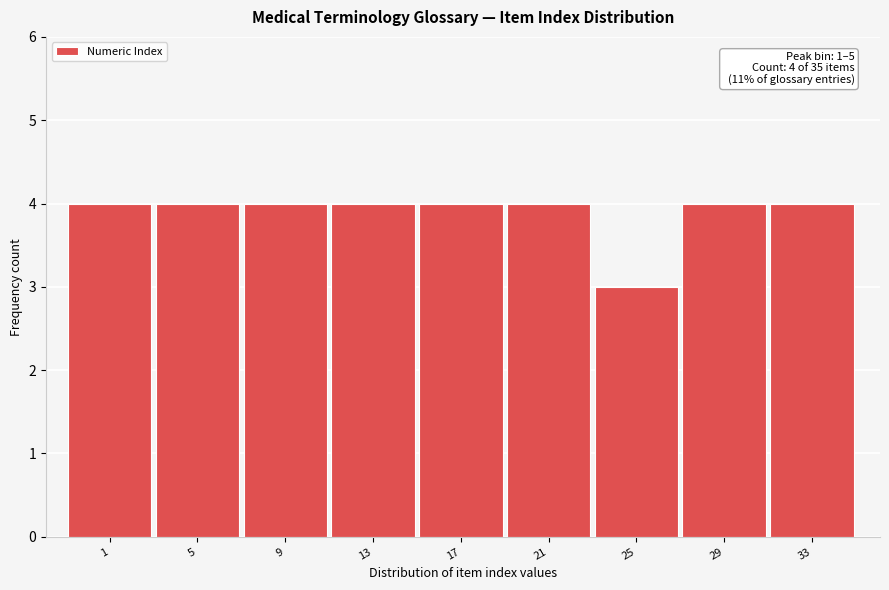

Reading left to right, list all the values displayed in this chart.

1=4	5=4	9=4	13=4	17=4	21=4	25=3	29=4	33=4